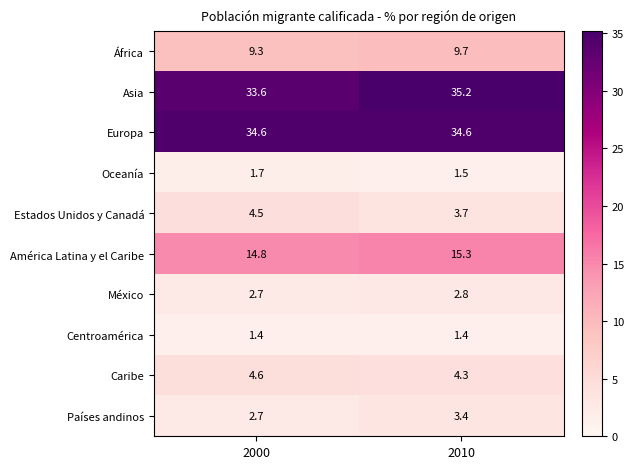

What is the approximate value of Centroamérica at 2010?

1.4